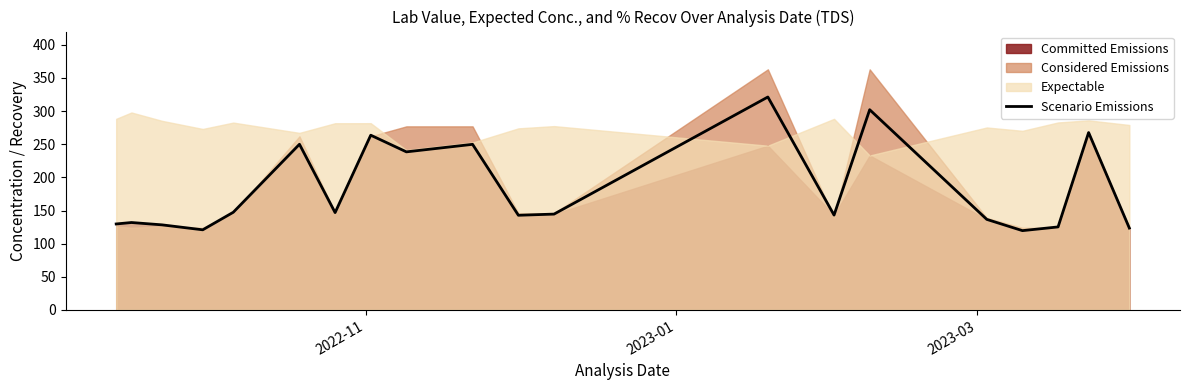

How many interior local peaks (higher than both neighbors) does the data have?

7